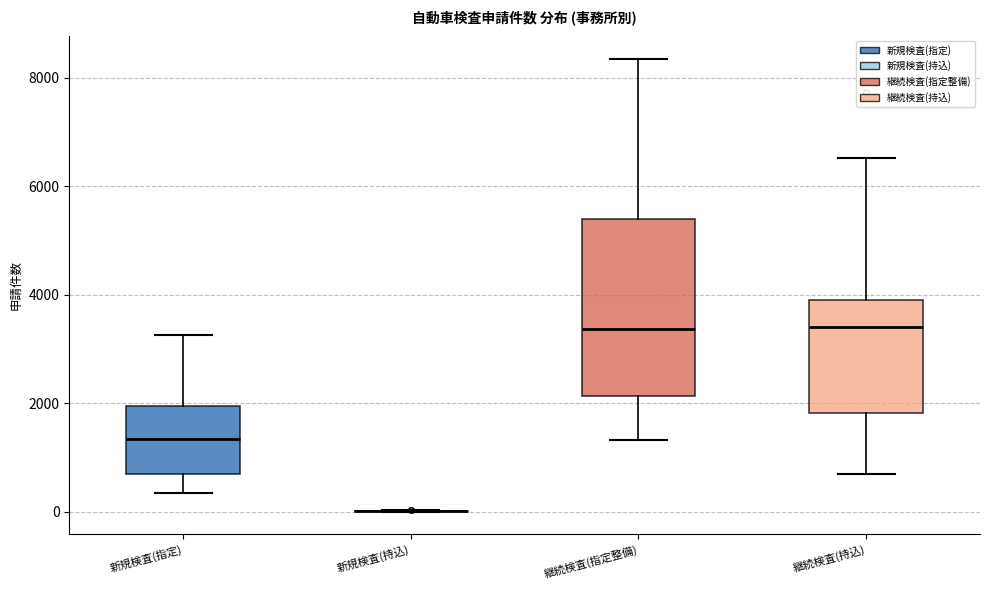

Reading left to right, transcribe this box plot: for each box, give where its median line is, the range the box spans, and where its two whiskers end, as read against the y-axis. The values are not printed on the chart, so give them approximately, as read against the axis.

新規検査(指定): median 1400, box 600 to 2000, whiskers 400 to 3200
新規検査(持込): box collapsed to a line at 0, whiskers 0 to 0
継続検査(指定整備): median 3400, box 2200 to 5400, whiskers 1400 to 8400
継続検査(持込): median 3400, box 1800 to 4000, whiskers 600 to 6600